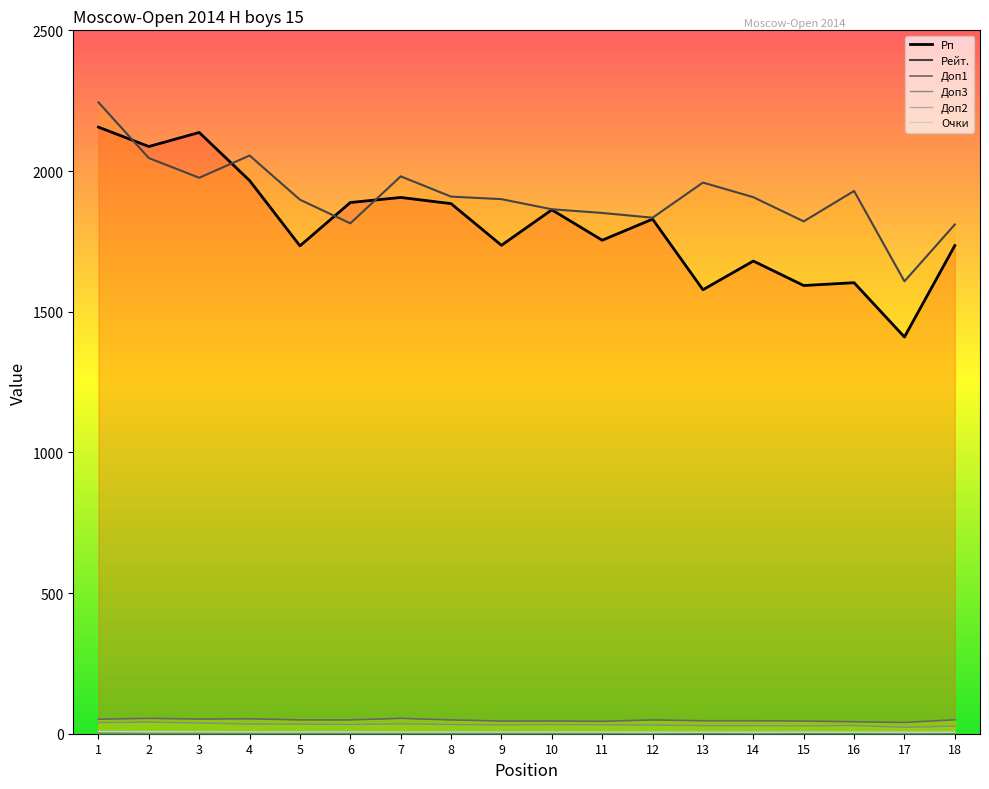

What is the value of the Доп1 point at the 7th from the left?

54.5